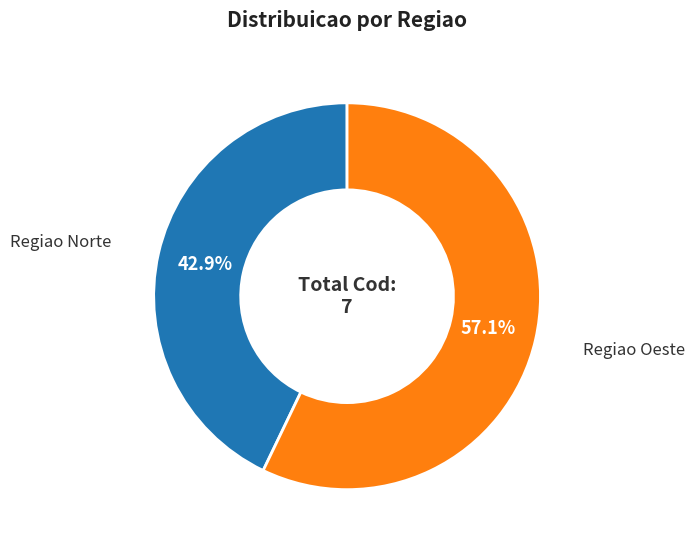

What percentage do Regiao Norte and Regiao Oeste together represent?

100.0%